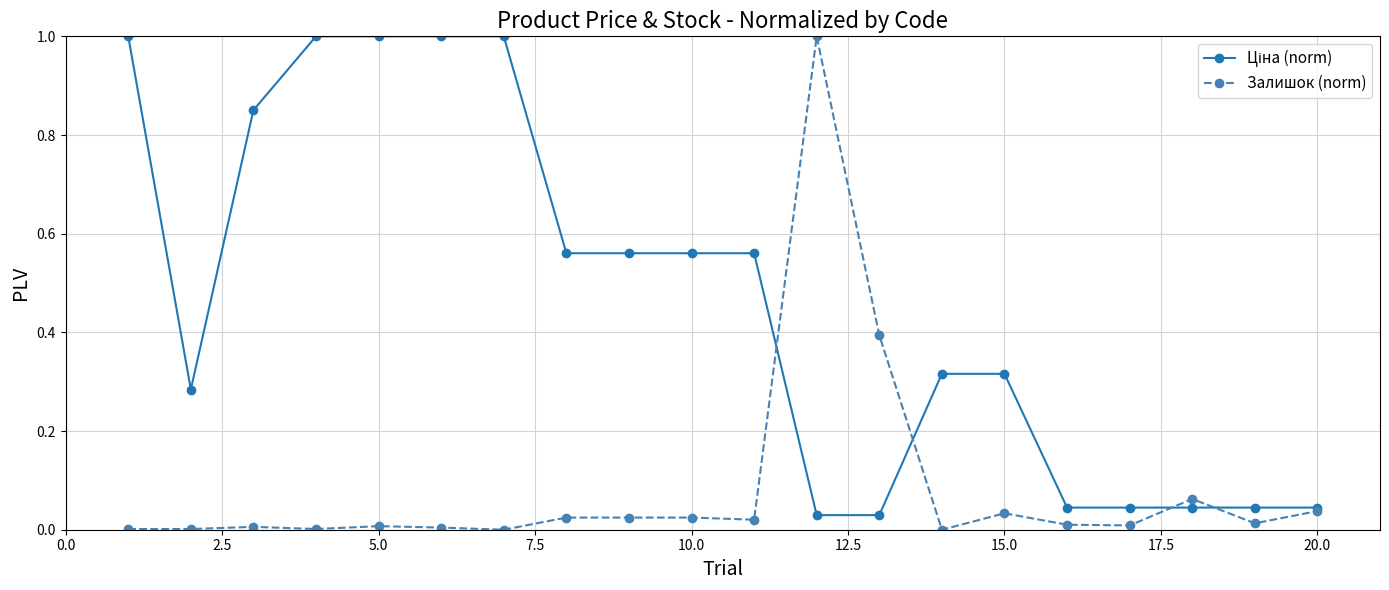

What is the maximum value shown in the chart?

1.0